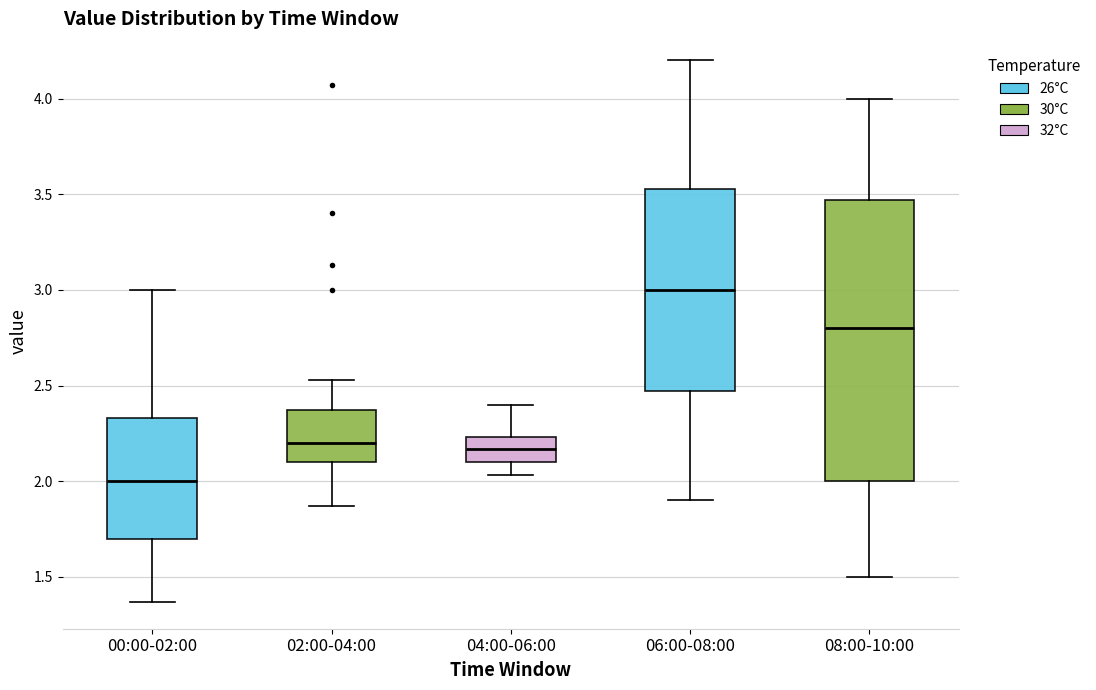

Comparing the boxes themselves (not the whiskers), which one is the tallest?

08:00-10:00